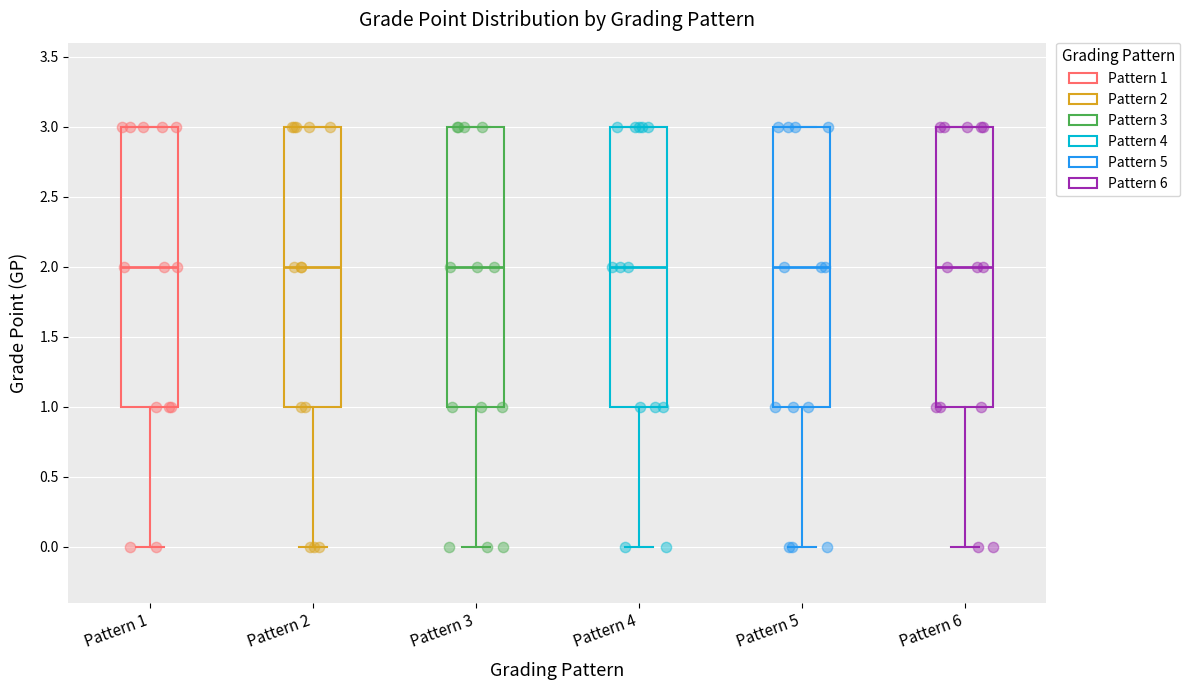

Where is the upper edge of the box for Pattern 6 on the y-axis? The values are not printed on the chart, so give them approximately, as read against the axis.

3